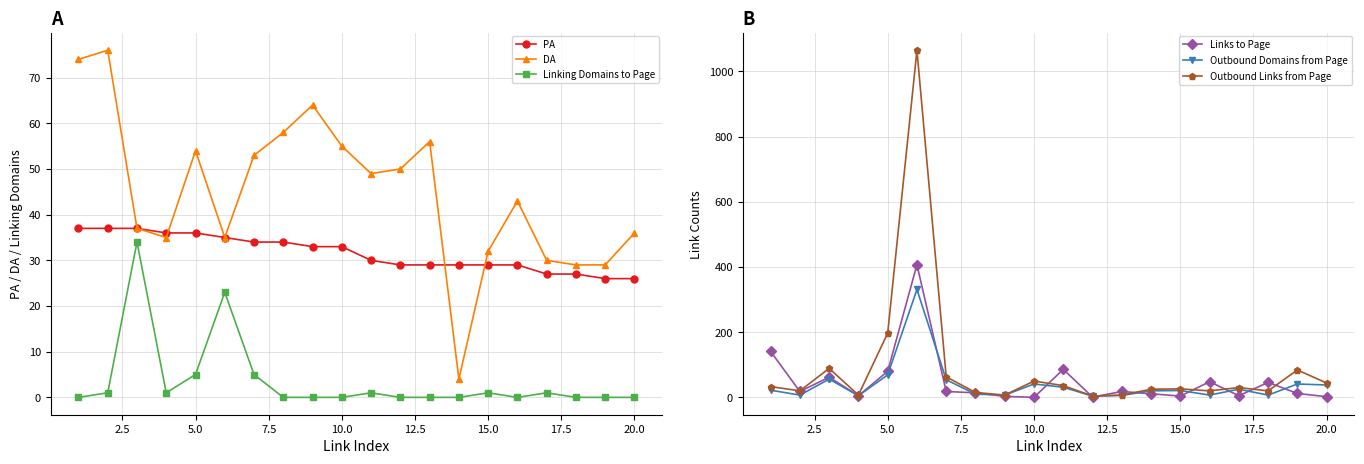

The value of Outbound Domains from Page at 10.0 is 41. True or false?

True